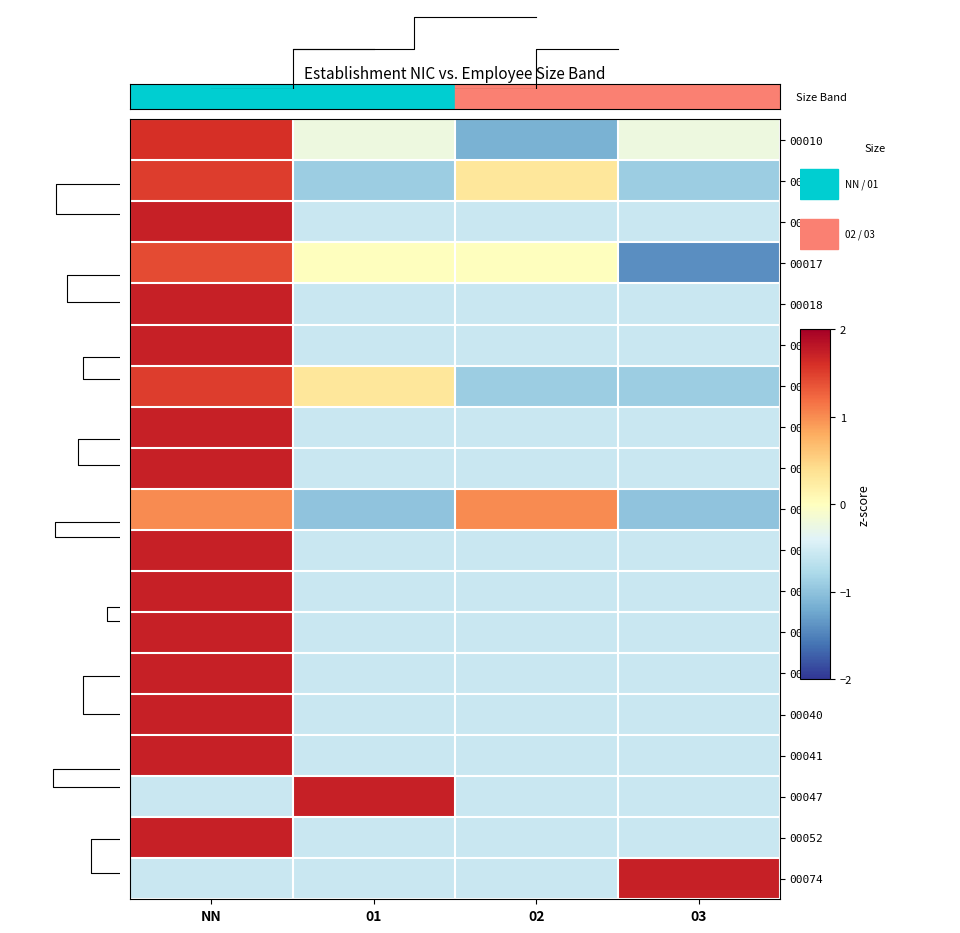

The value of 00012 at 02 is 0.4. True or false?

False